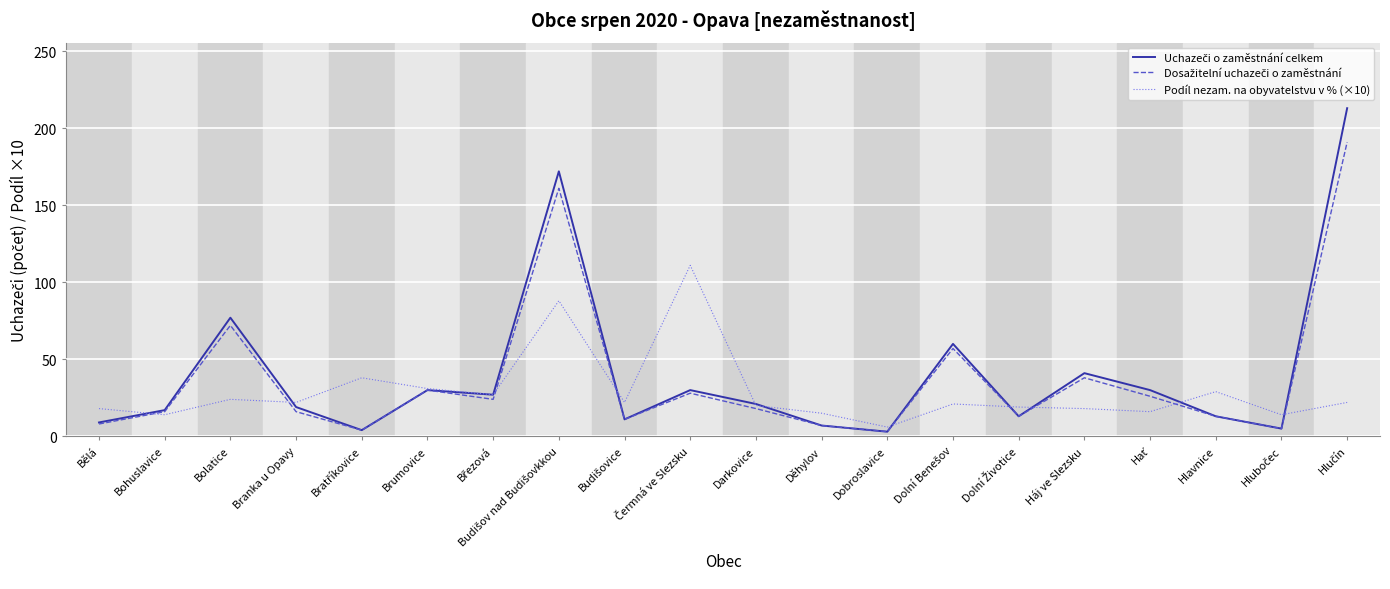

Does the chart display data point markers on the line(s)?

No